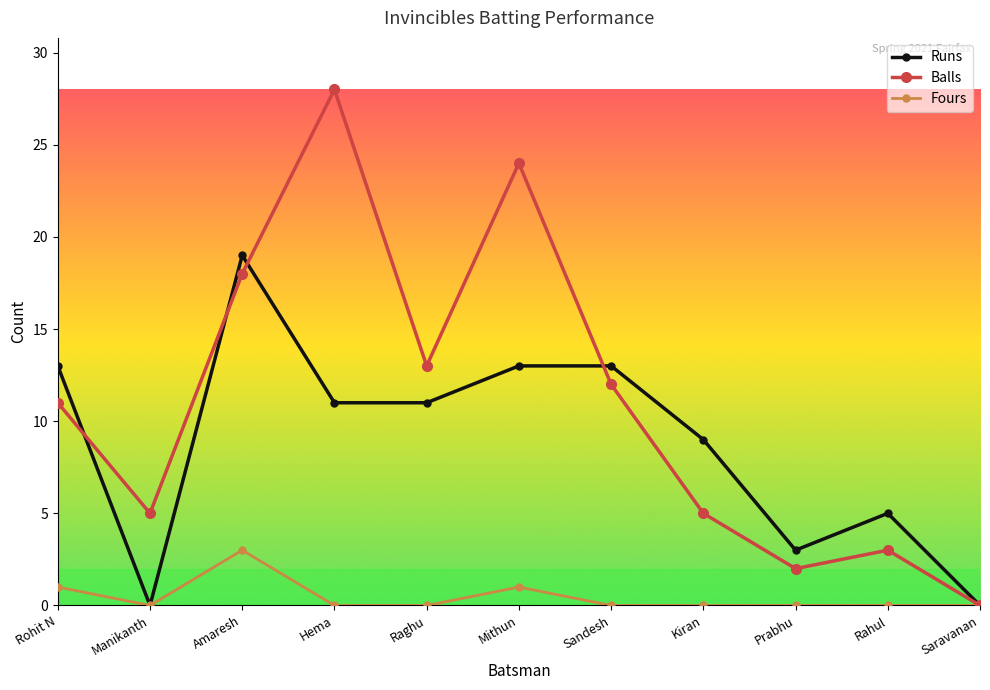

What is the maximum value shown in the chart?

28